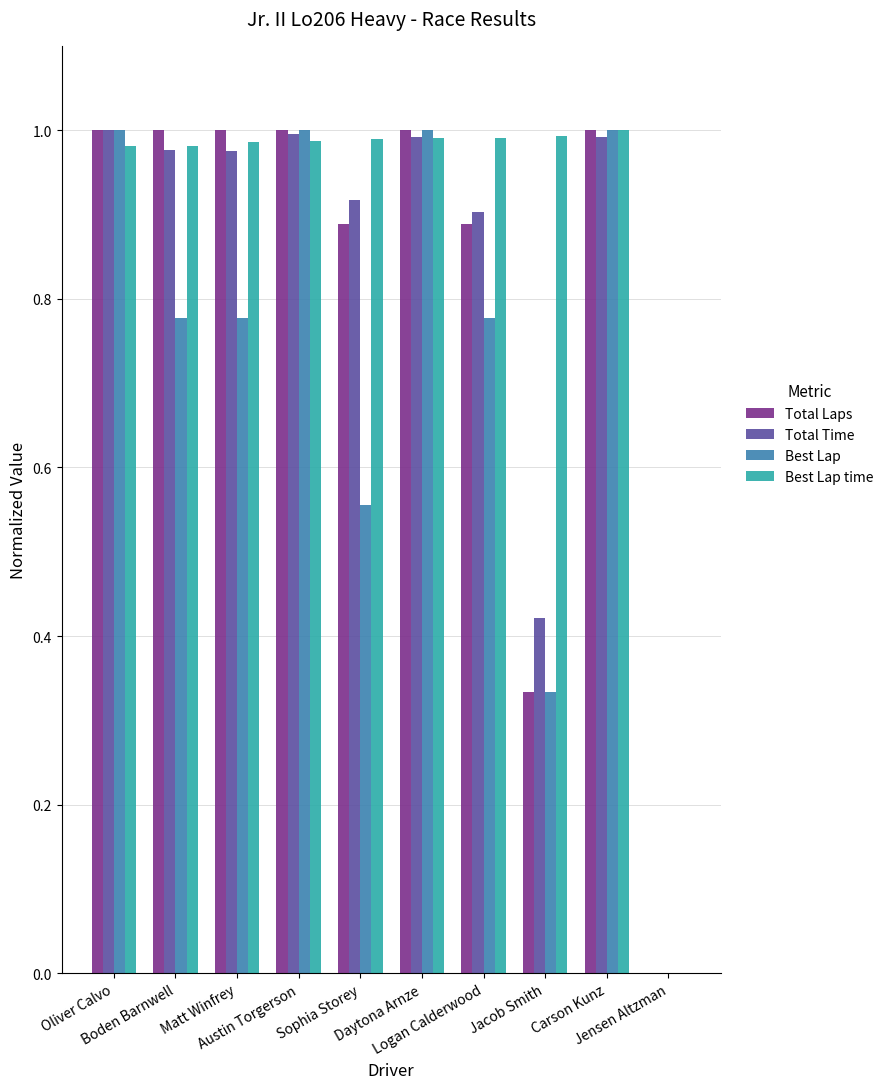

How many Total Laps values are between 0 and 1?

10